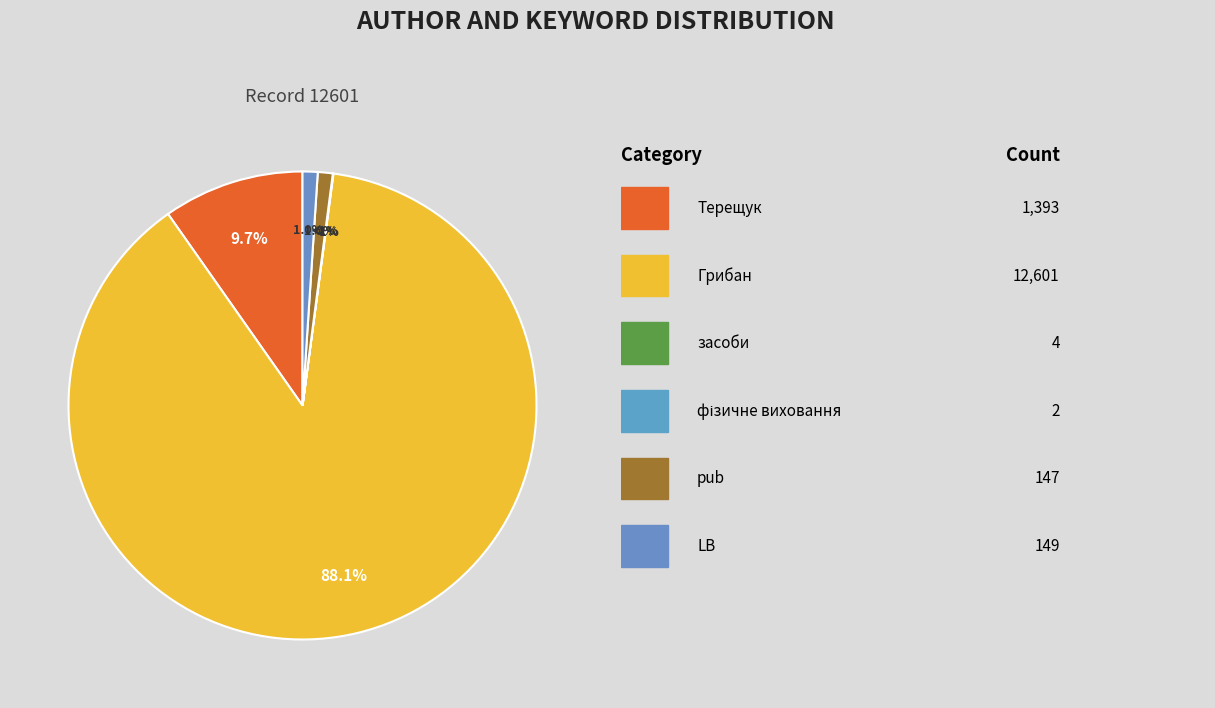

Which slice represents more than half of the pie?

Грибан